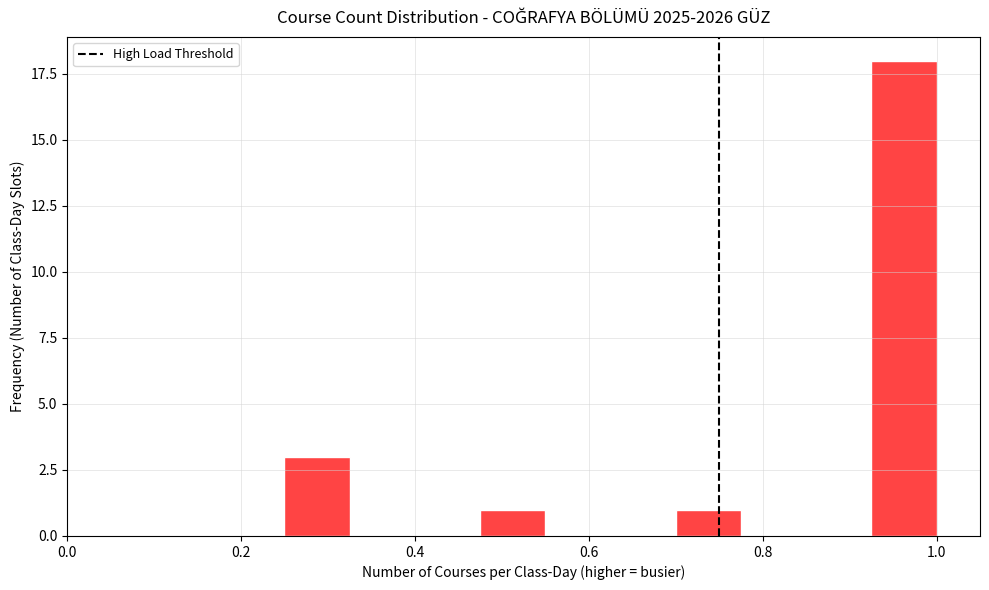

Read against the x-axis, roughly where is the centre of the tallest bar?

0.96